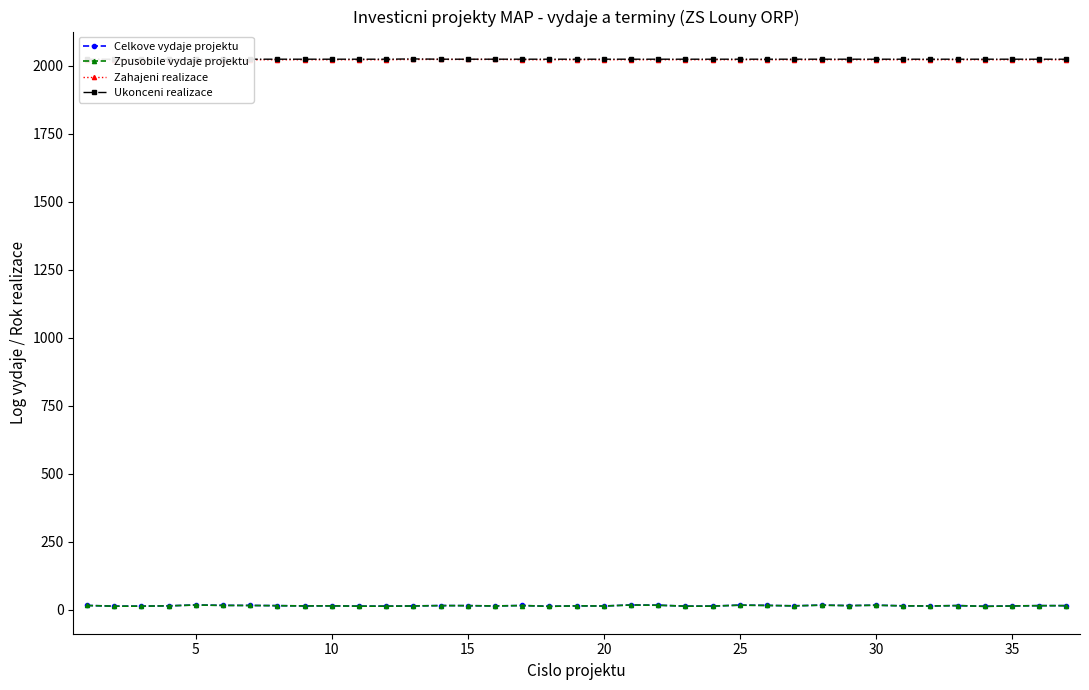

What is the difference between the maximum and second lowest values in the Zpusobile vydaje projektu series?

4.9